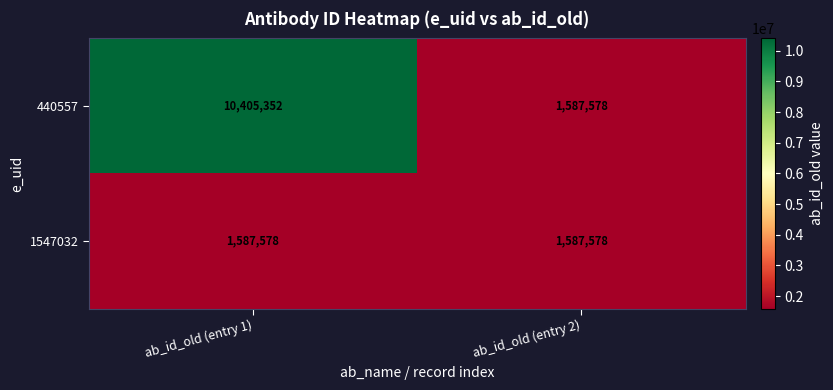

Which series changed the most between ab_id_old (entry 1) and ab_id_old (entry 2)?

440557